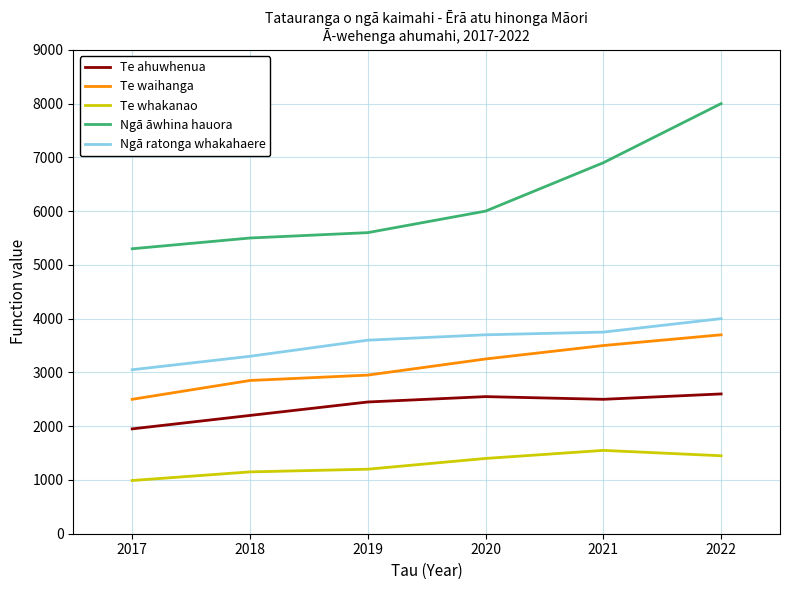

The value of Te whakanao at 2018 is 1150. True or false?

True